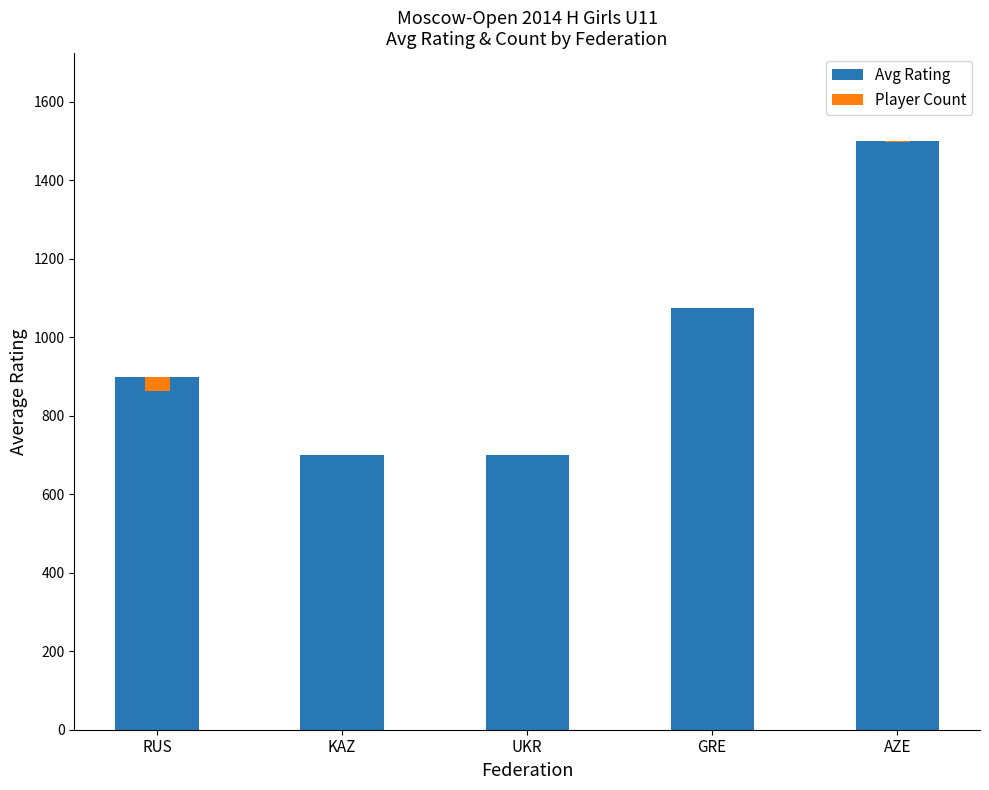

True or false: Avg Rating has a value of 899 at RUS.

True